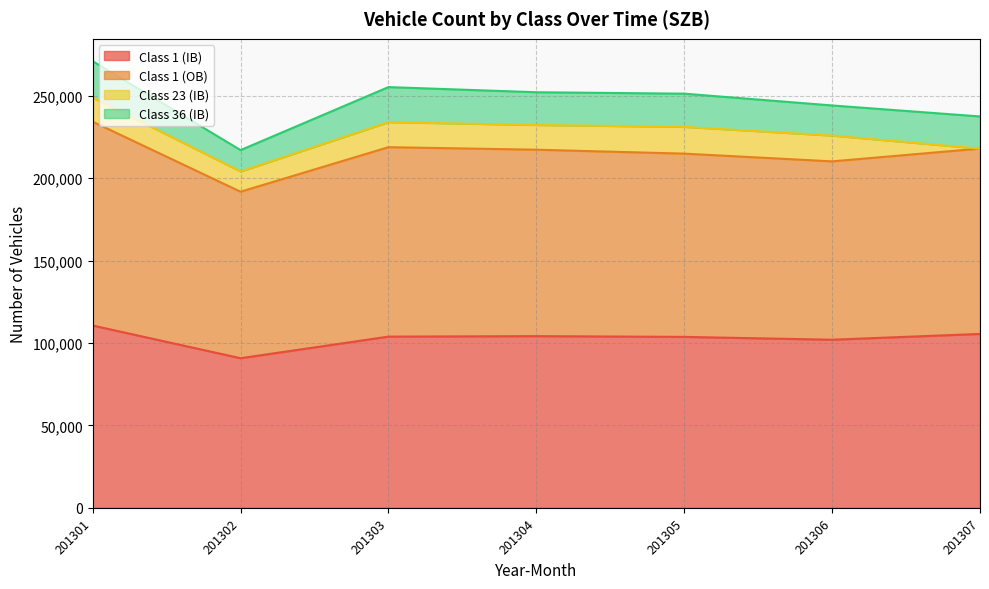

At which label does Class 1 (OB) reach its peak?

201301